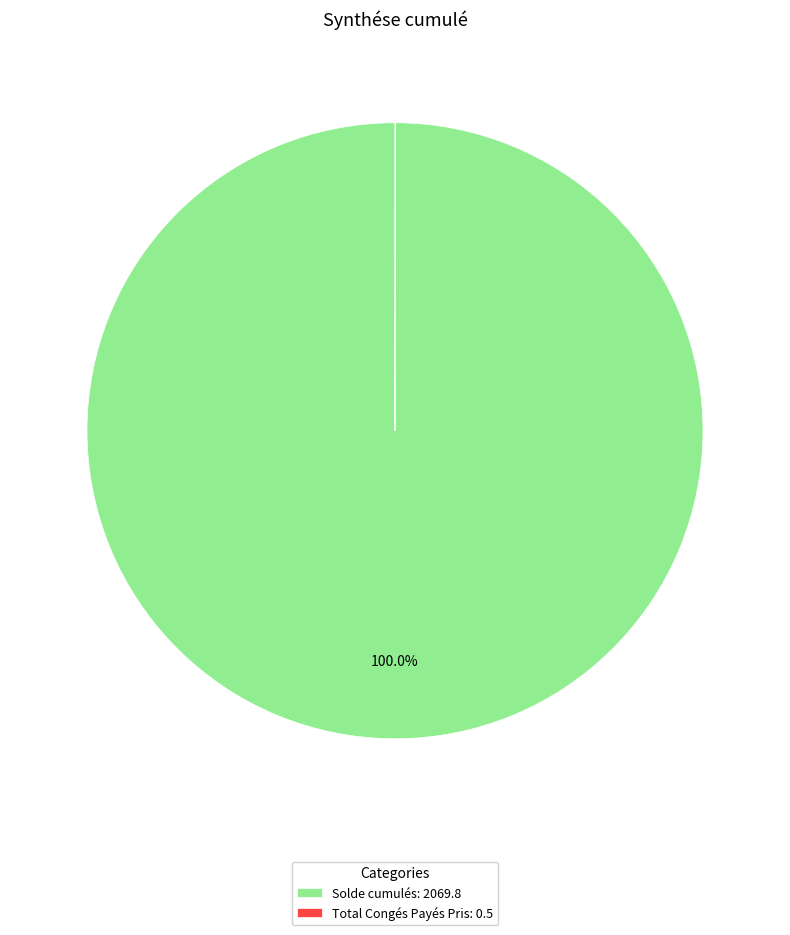

Is it true that Solde cumulés is 90% of the pie?

False